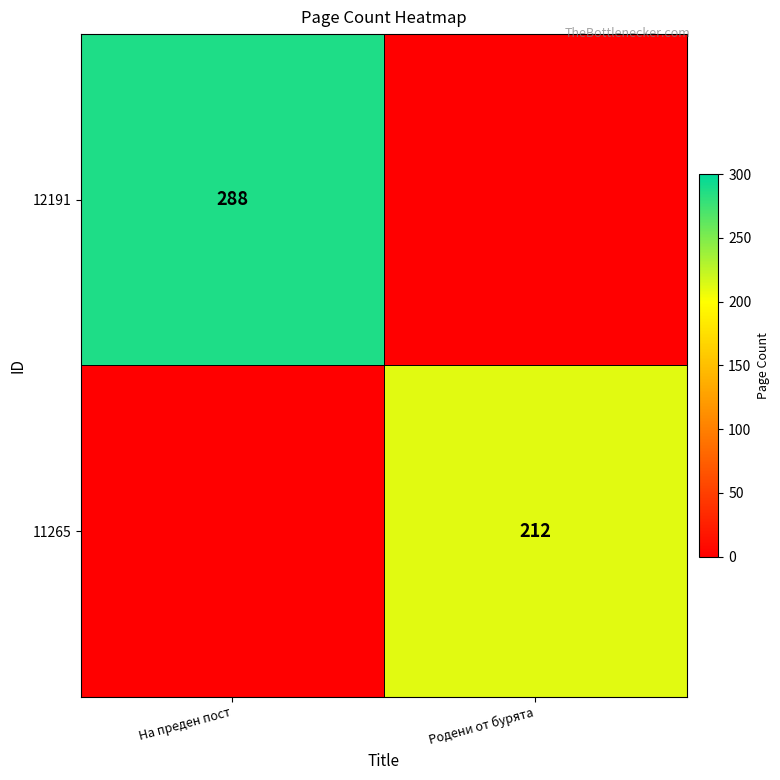

True or false: 11265 has a value of 311 at Родени от бурята.

False